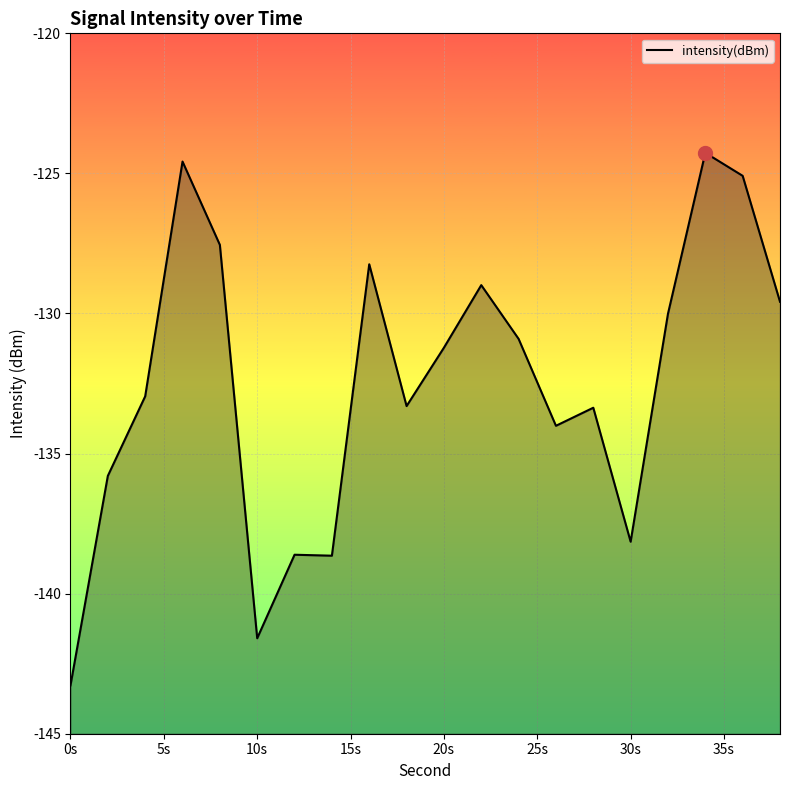

How many lines are shown in the chart?

1